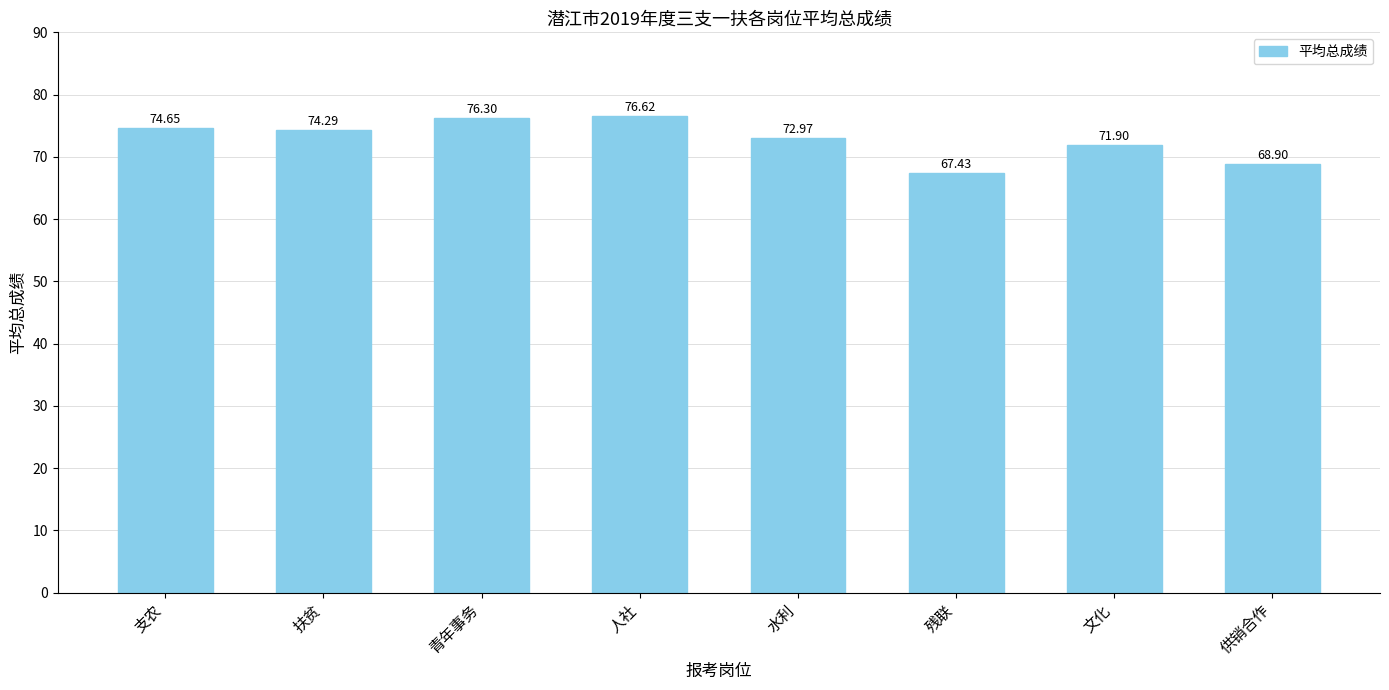

How many categories are shown in the chart?

8